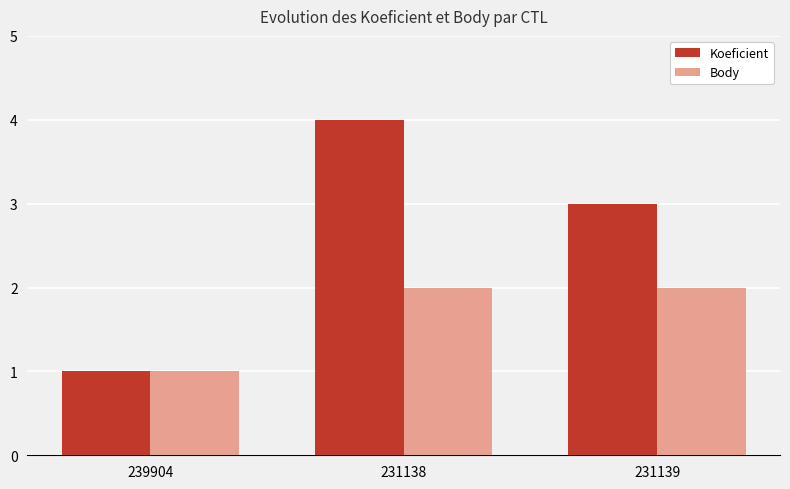

What is the label of the 2nd bar from the left?

231138